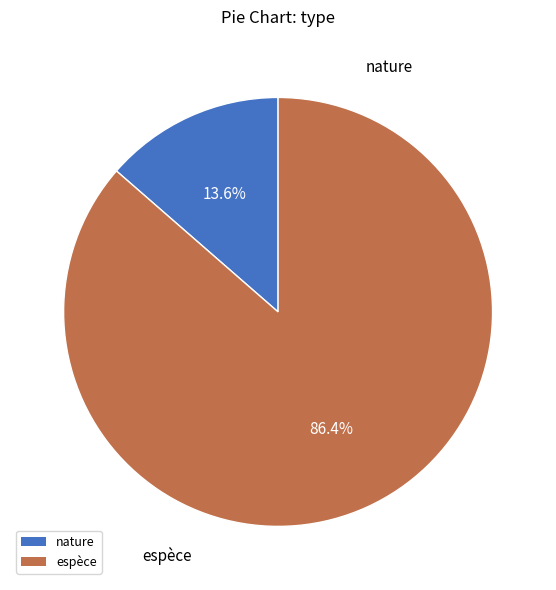

To the nearest percent, what is the difference between the largest and smallest slice percentages?

73%